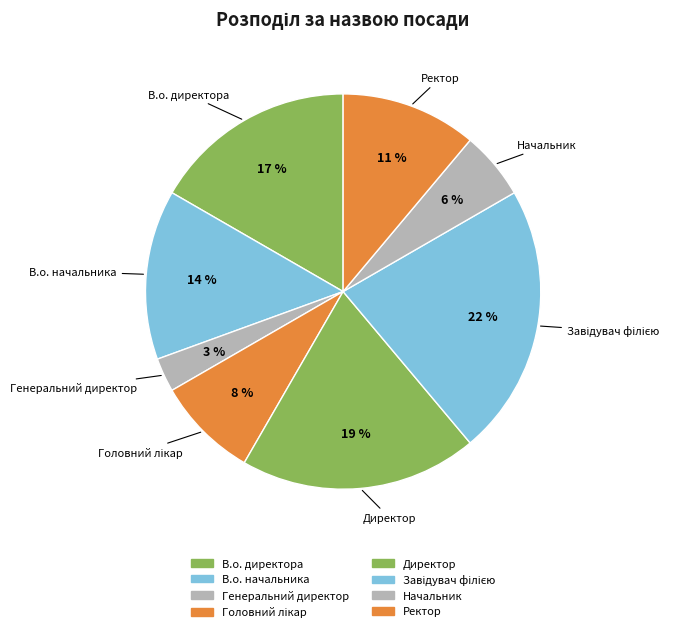

Count the number of slices in the pie.

8